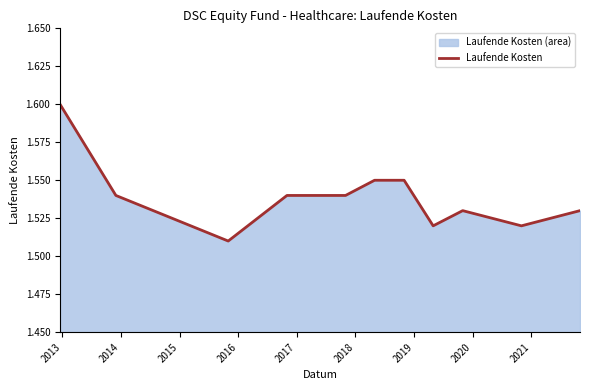

How many interior local valleys (lower than both neighbors) does the data have?

3